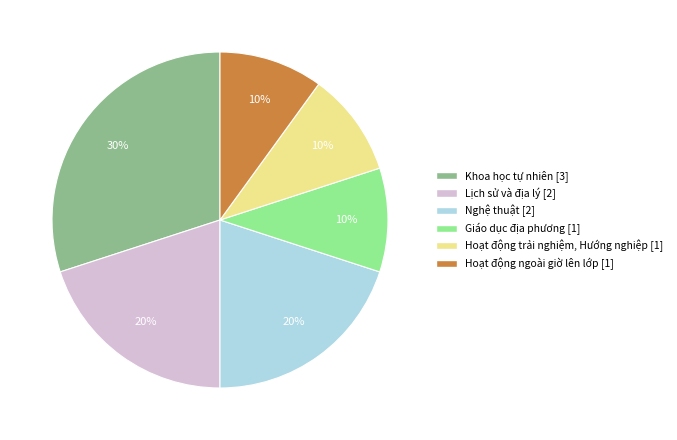

Is there a majority slice in this chart?

No